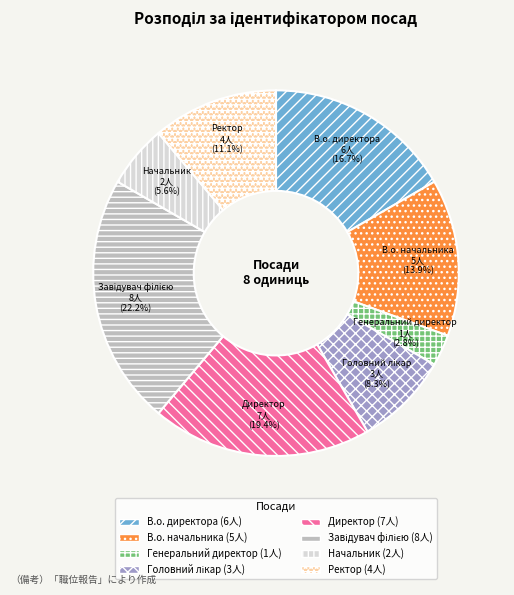

How much of the chart is everything except Начальник?

94.4%